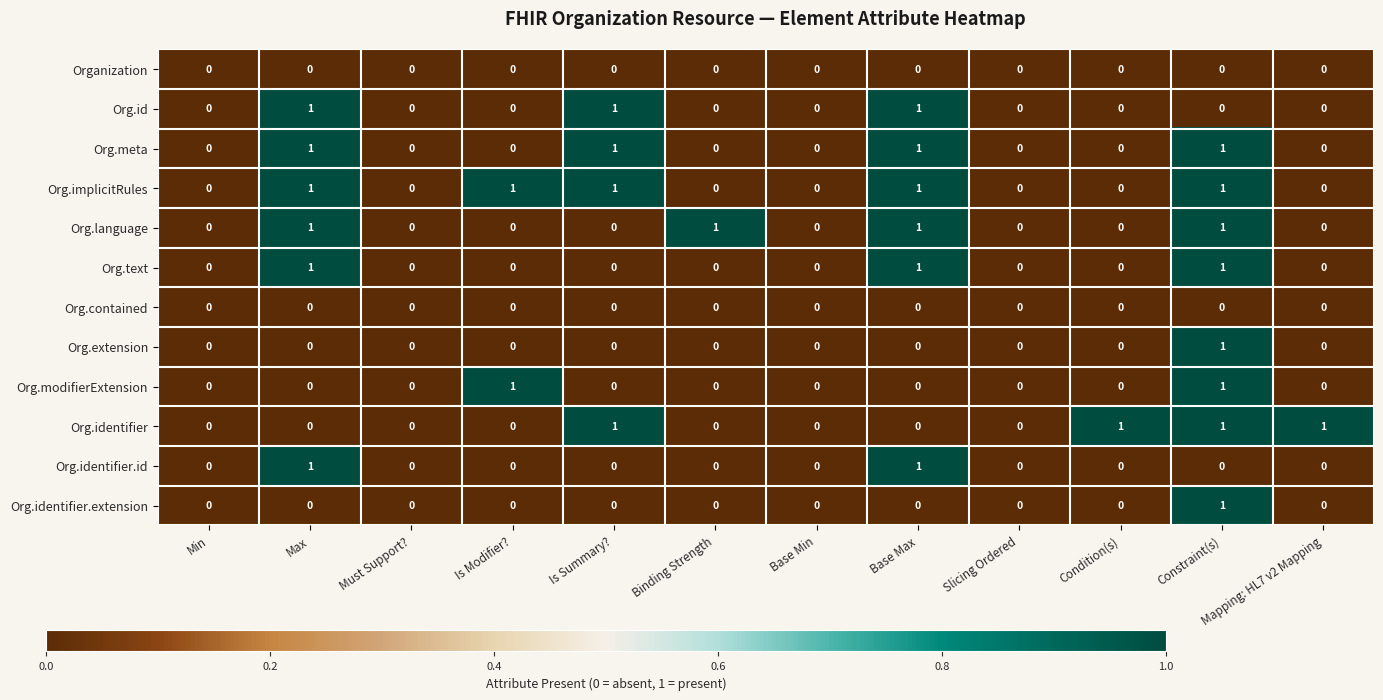

The value of Org.identifier at Is Modifier? is 0. True or false?

True